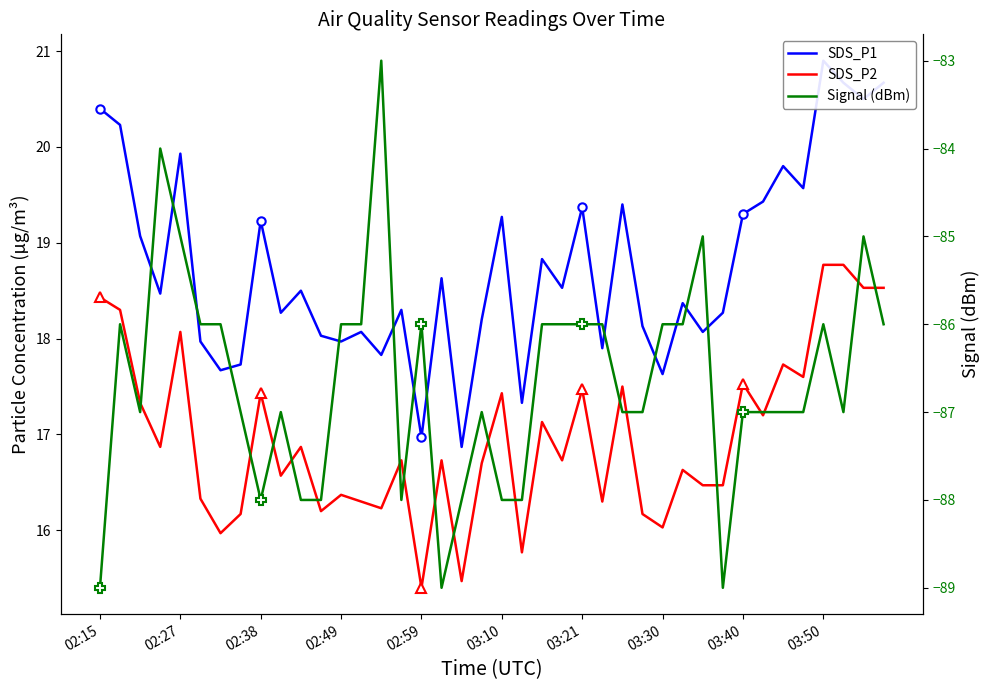

Which series has the largest total across all categories?

SDS_P1